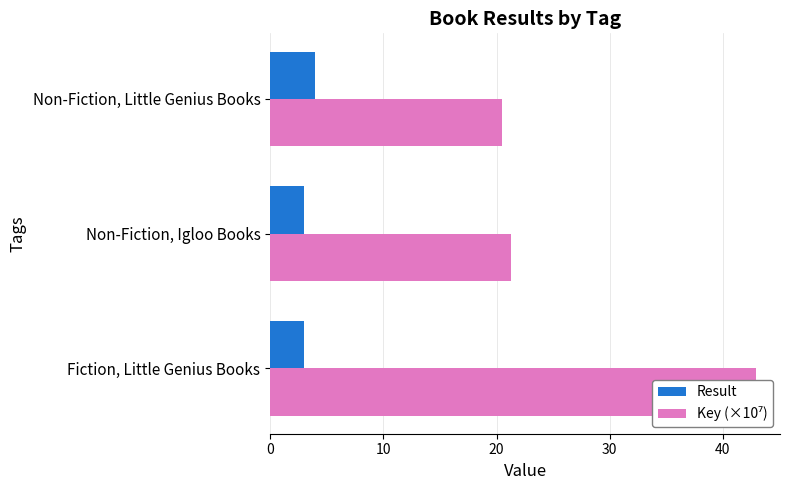

Is it true that Key (×10⁷) equals 20.5 at Non-Fiction, Little Genius Books?

True